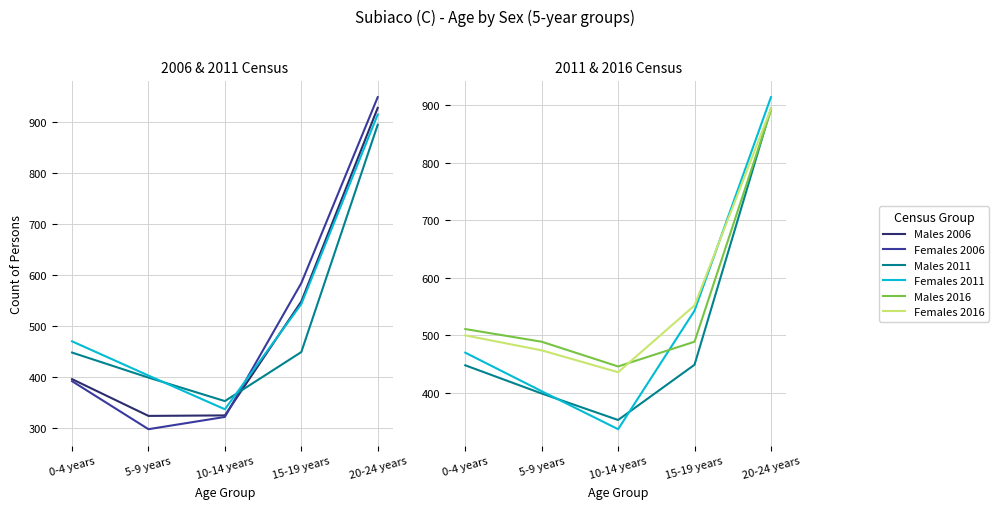

Reading left to right, extract all data points from this chart.

Males 2006: 396	324	325	548	927
Females 2006: 392	298	322	584	948
Males 2011: 448	399	353	449	894
Females 2011: 470	403	337	543	914
Males 2016: 511	489	446	489	891
Females 2016: 500	474	436	552	894